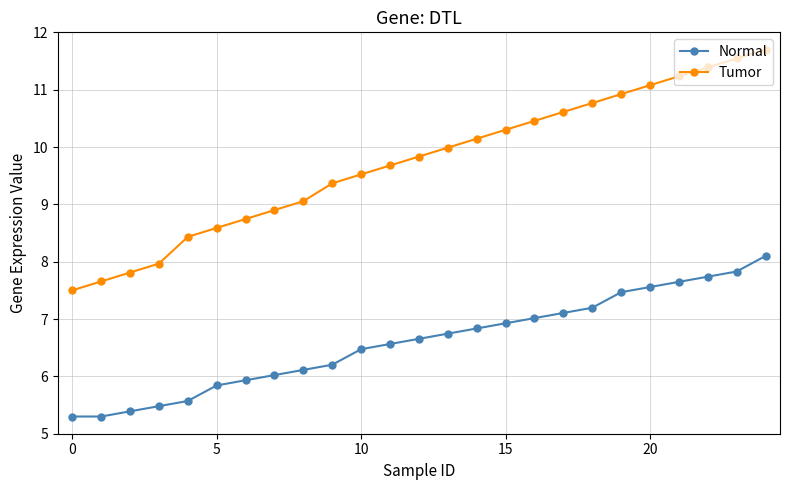

Which series has the largest total across all categories?

Tumor